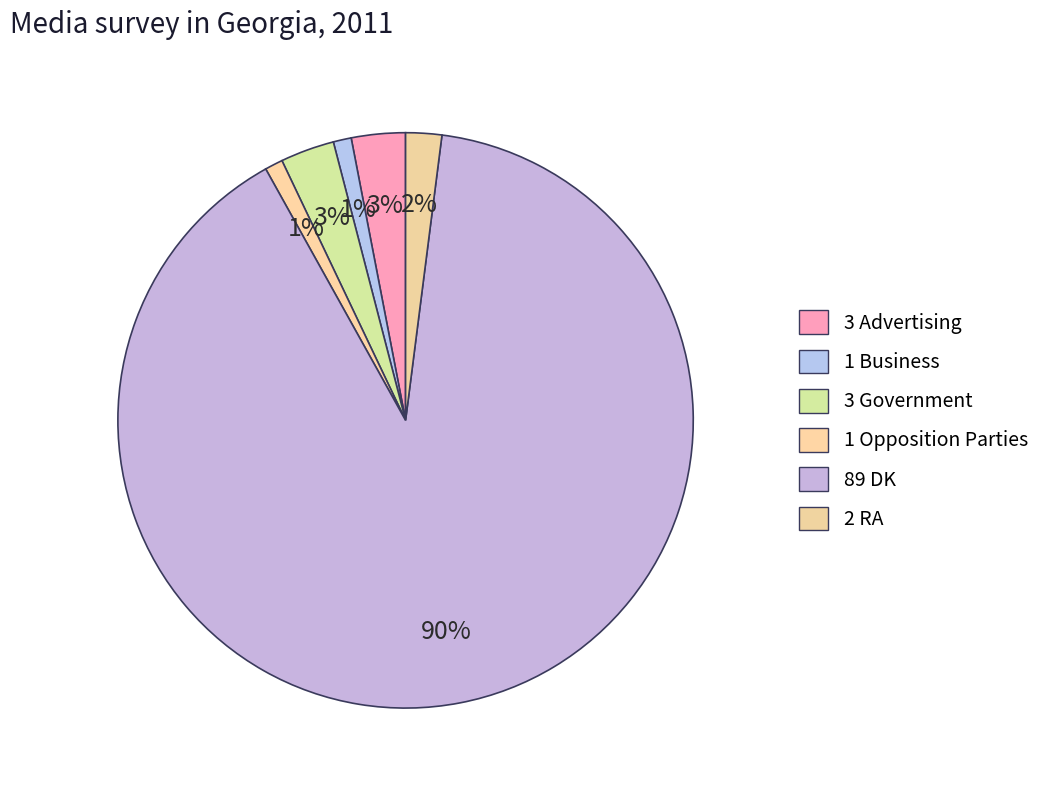

Which slice represents more than half of the pie?

DK